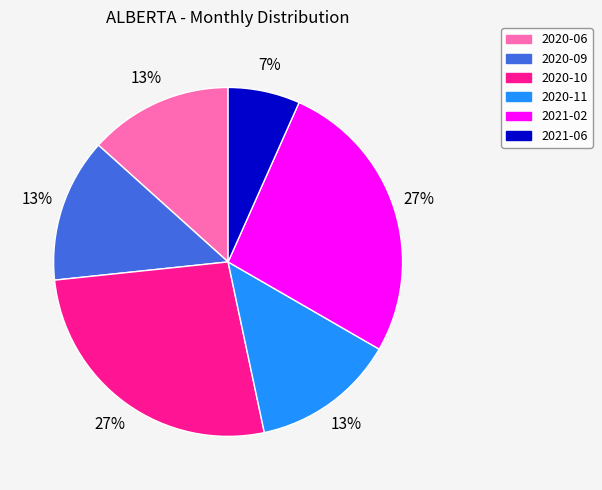

Is it true that 2021-02 is 27% of the pie?

True